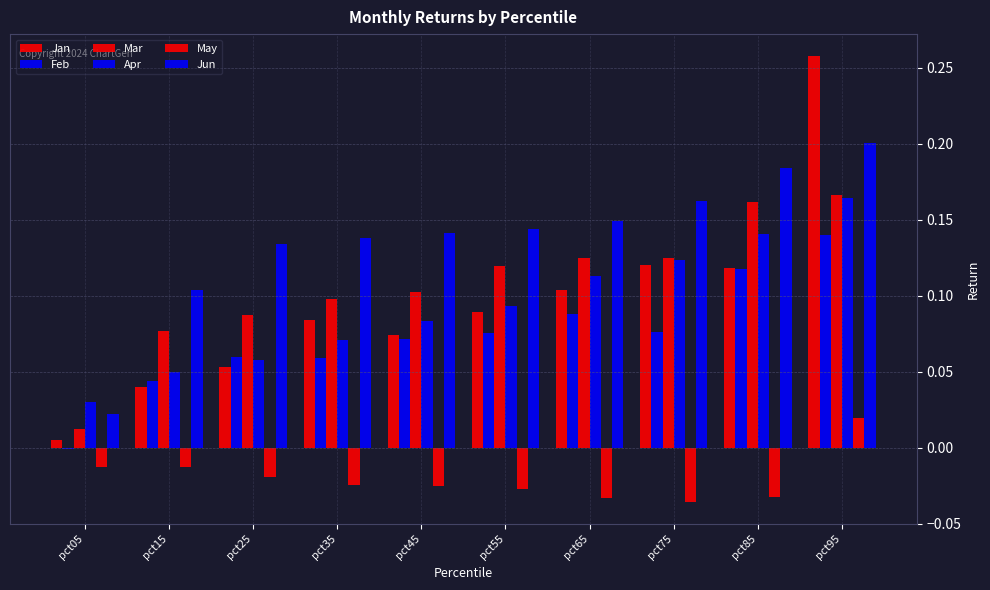

Are the bars grouped side by side (vs. stacked)?

Yes